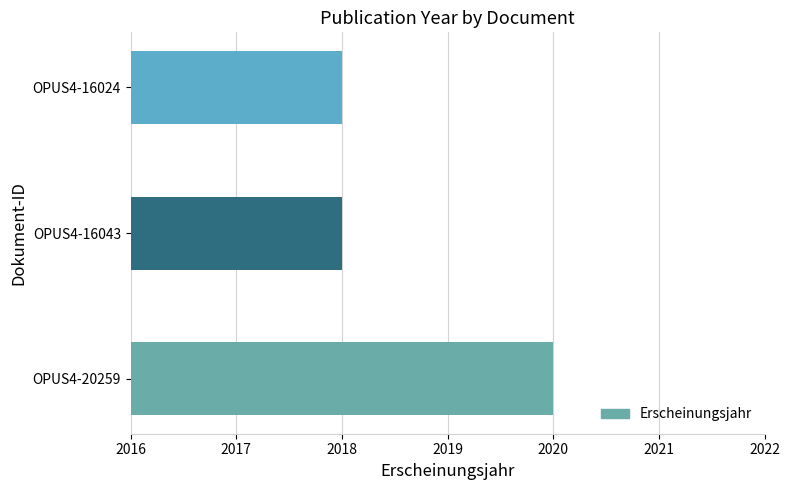

The chart shows a value of 1365 at OPUS4-16024. True or false?

False